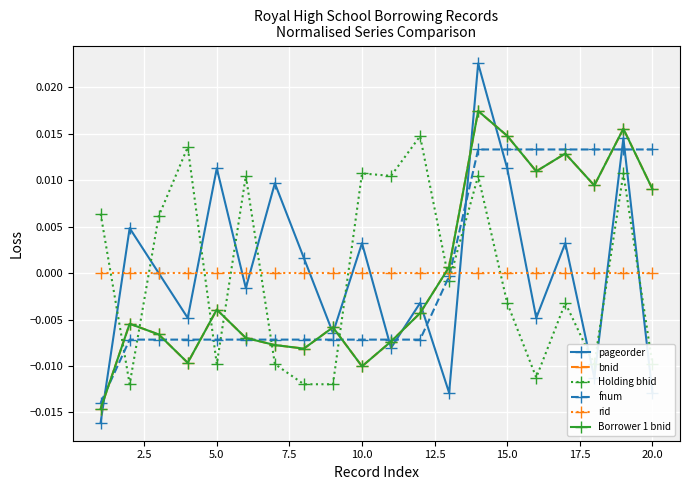

Is this an area chart (filled region under the line)?

No